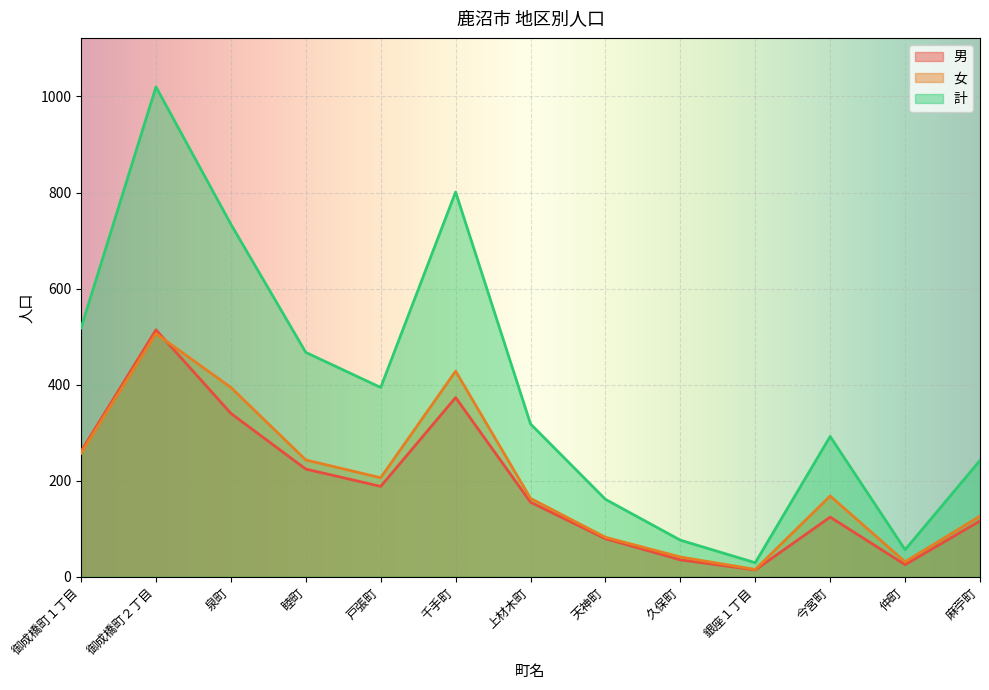

What is the difference between the highest and lowest values at 麻苧町?

126